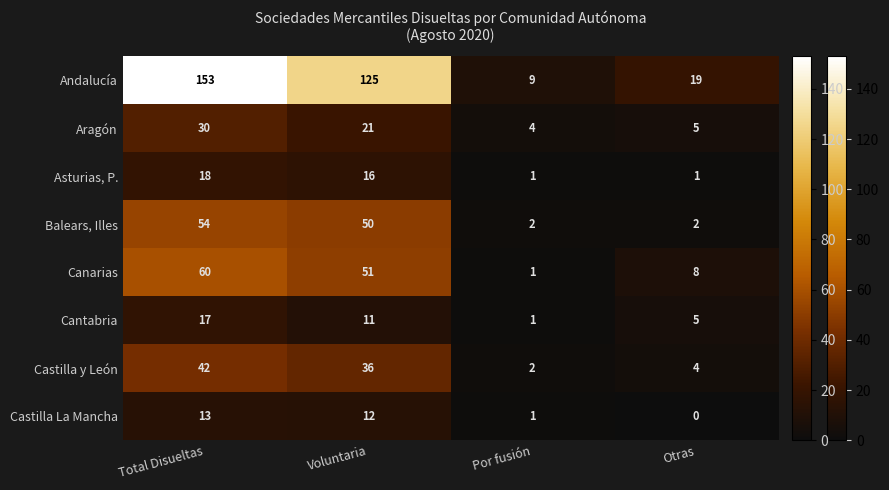

Rank the series at Total Disueltas from highest to lowest value.

Andalucía, Canarias, Balears, Illes, Castilla y León, Aragón, Asturias, P., Cantabria, Castilla La Mancha